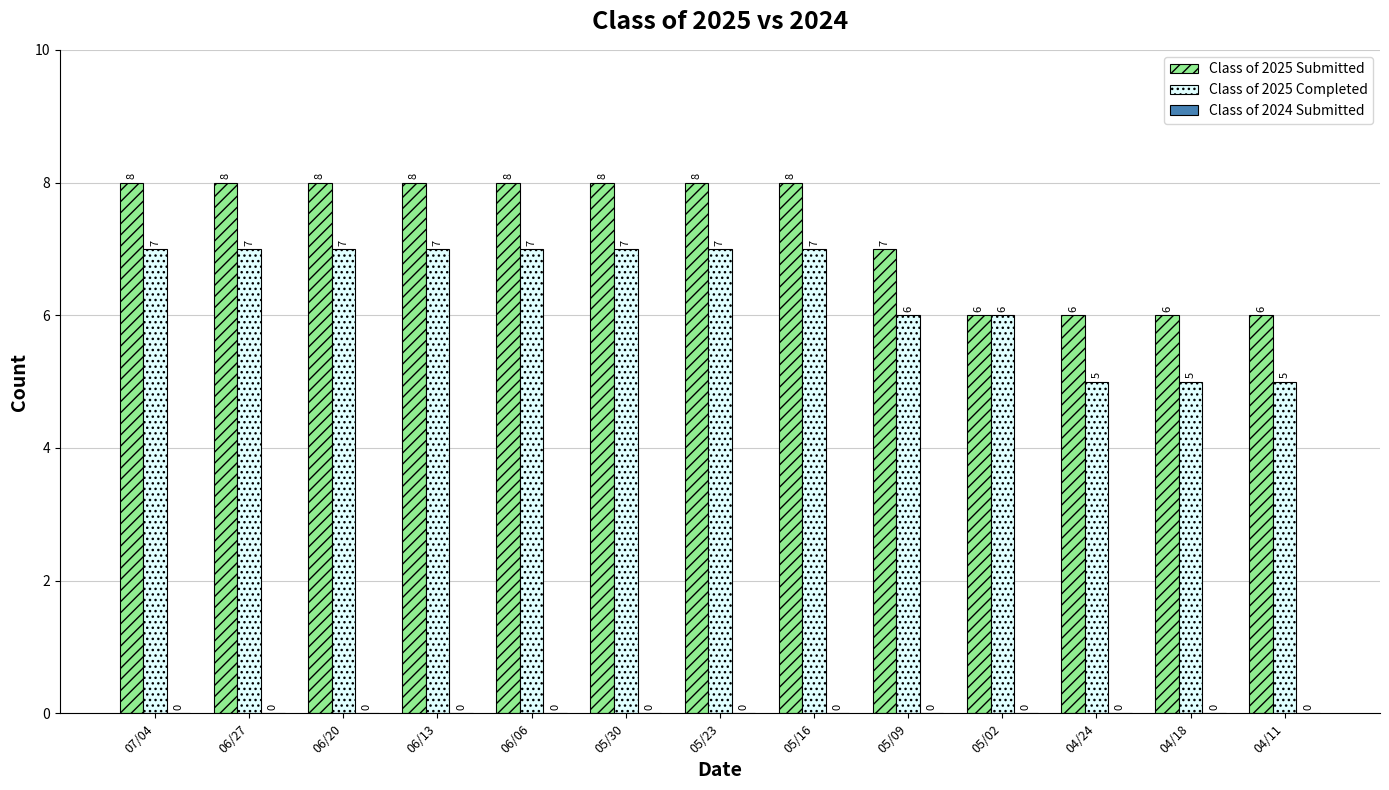

What is the sum of the Class of 2025 Completed values at 05/16 and 07/04?

14